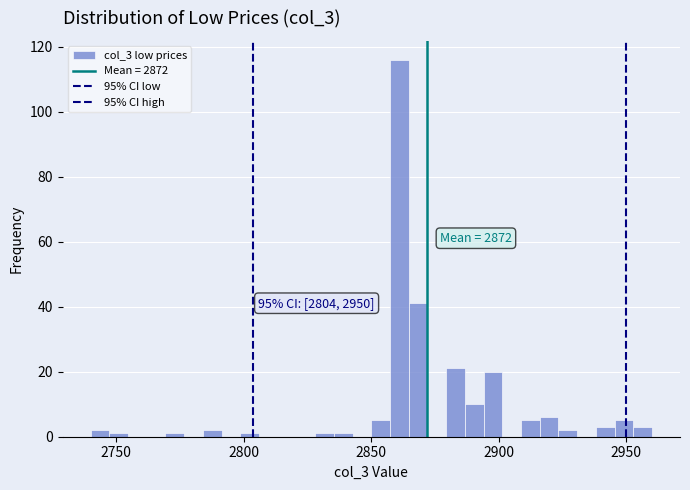

Read against the x-axis, roughly where is the centre of the tallest bar?

2860